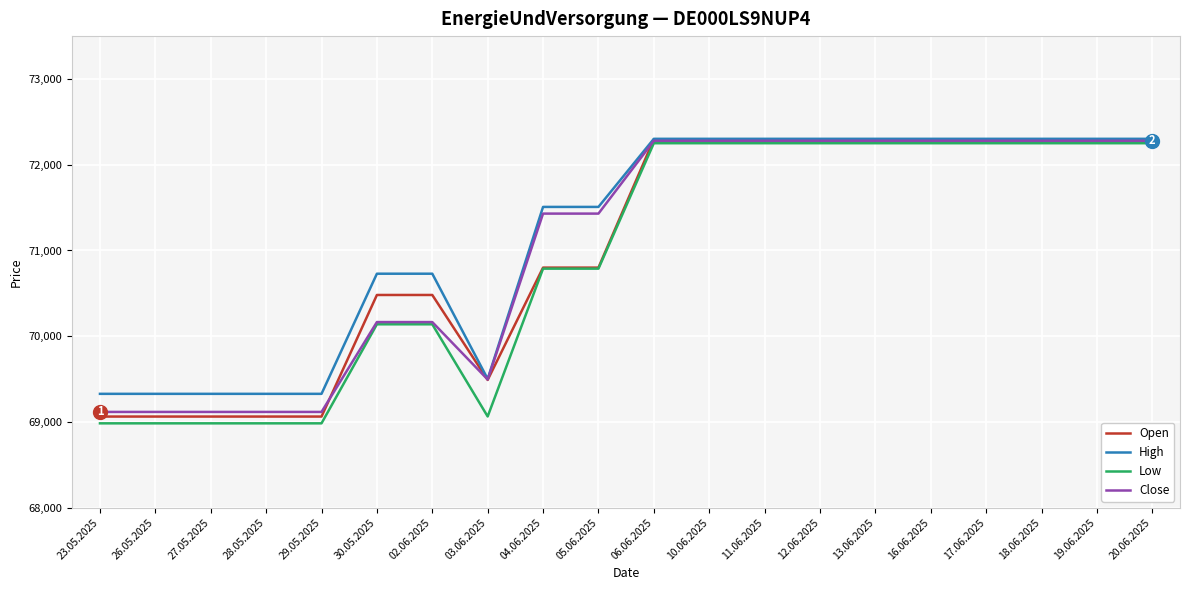

What is the total value across all series at 16.06.2025?

289128